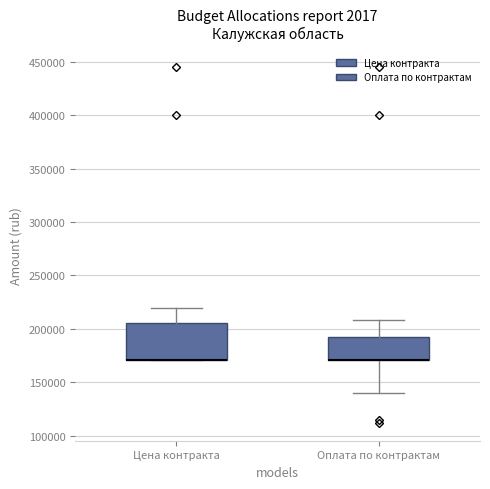

Which box is the tallest, from its lower edge to its upper edge?

Цена контракта